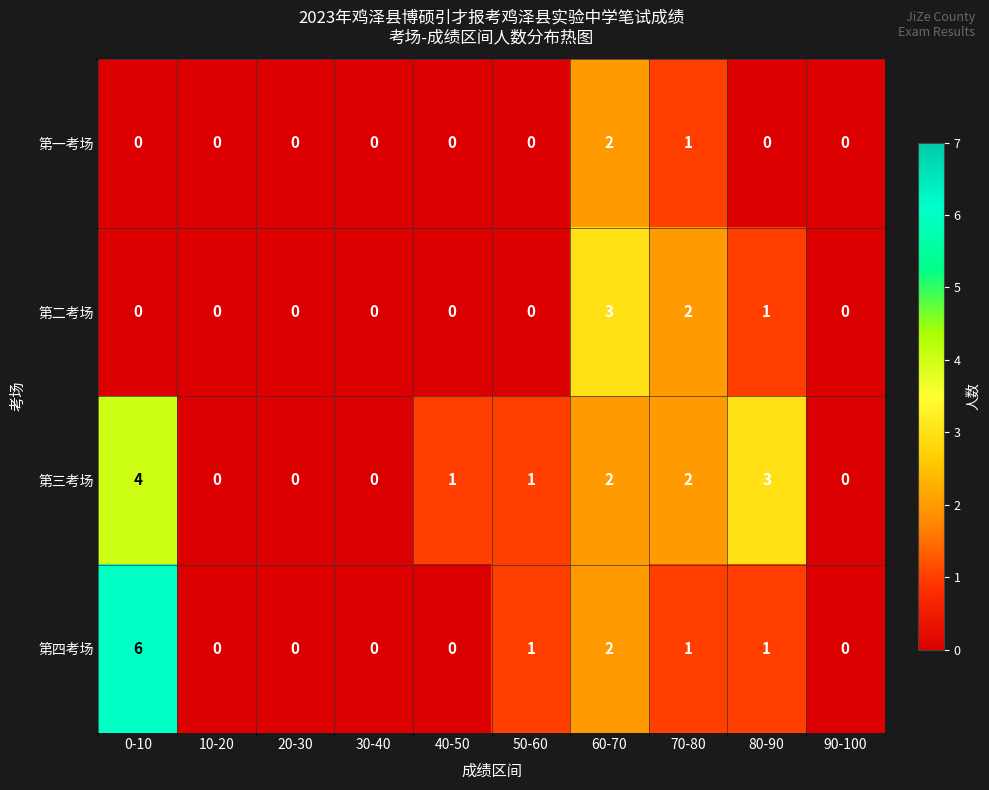

At which label does 第四考场 first exceed 1?

0-10